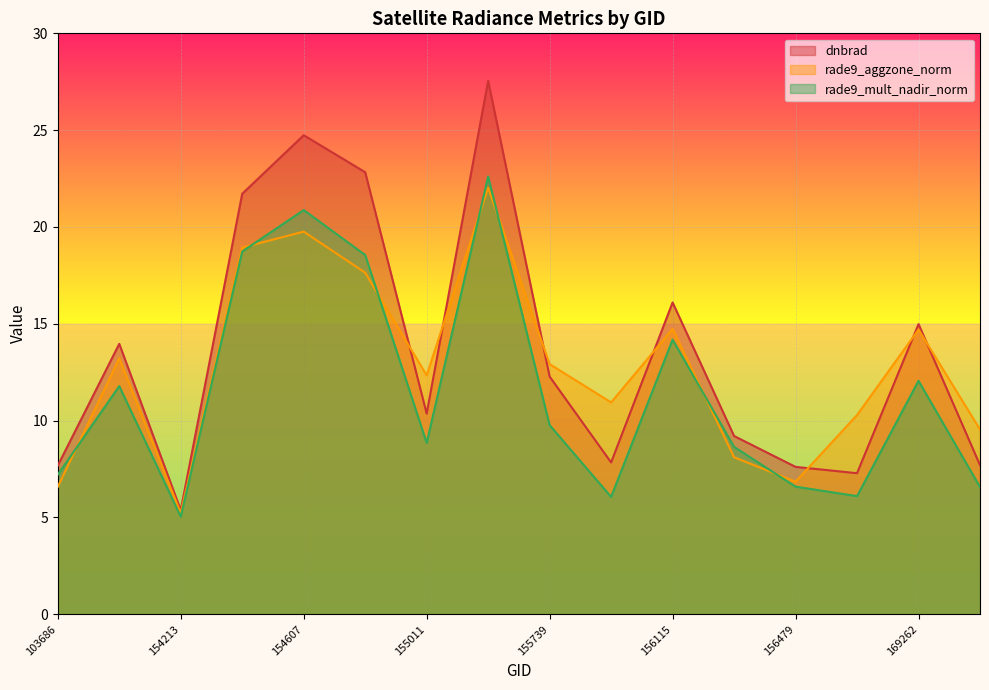

What is the difference between the rade9_aggzone_norm values at 169440 and 156294?

1.4